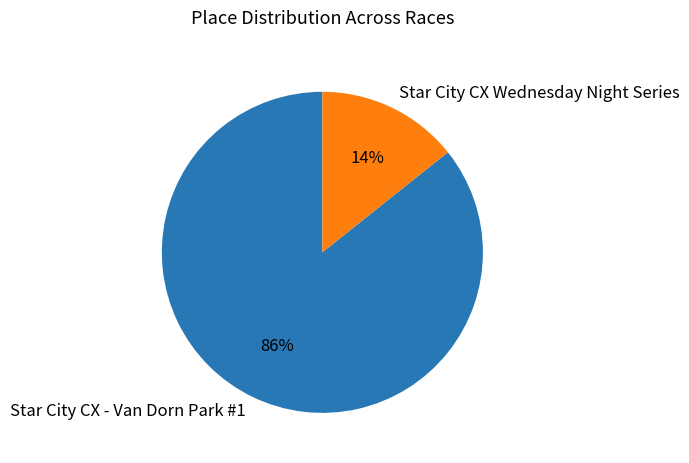

Is the sum of Star City CX Wednesday Night Series and Star City CX - Van Dorn Park #1 greater than half?

Yes